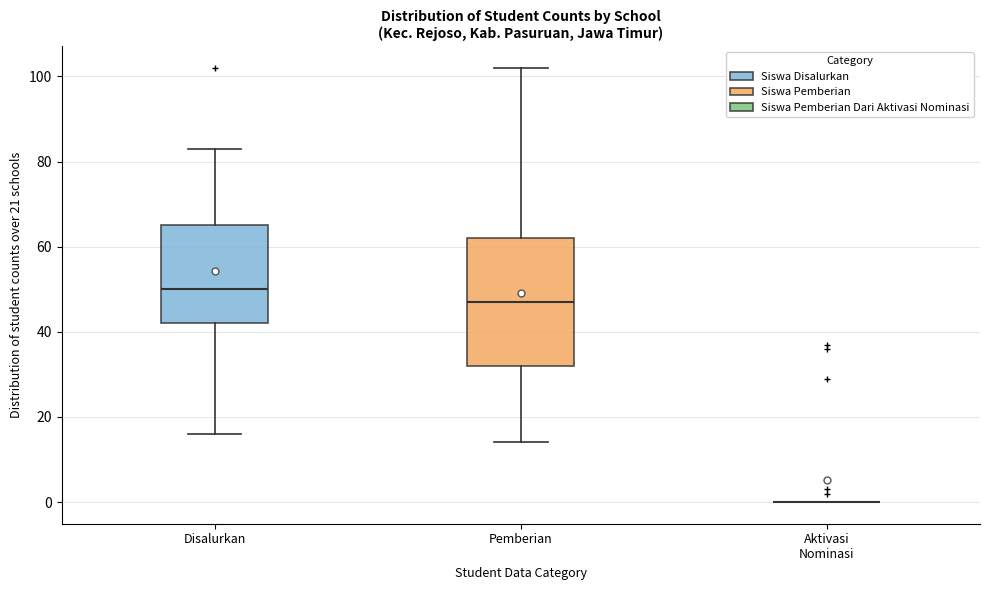

Reading left to right, read every box against the y-axis: the position of its median line, the range the box covers, and the ends of its whiskers. The values are not printed on the chart, so give them approximately, as read against the axis.

Disalurkan: median 50, box 42 to 66, whiskers 16 to 84
Pemberian: median 48, box 32 to 62, whiskers 14 to 102
Aktivasi Nominasi: box collapsed to a line at 0, whiskers 0 to 0